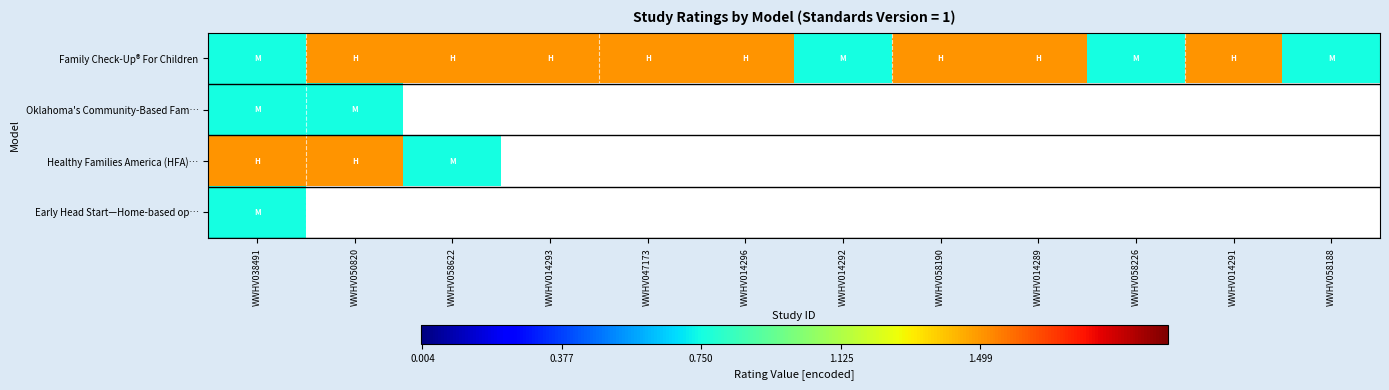

What is the sum of all Family Check-Up® For Children values?

15.0